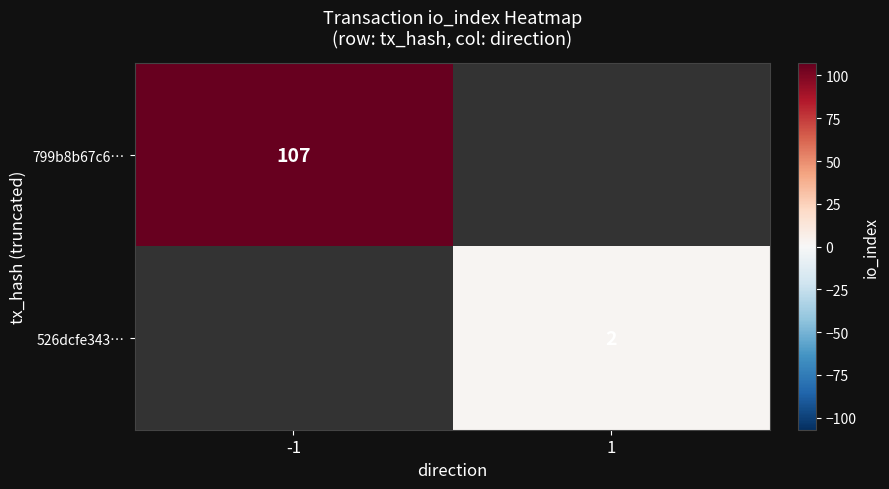

Count the number of categories in the chart.

2